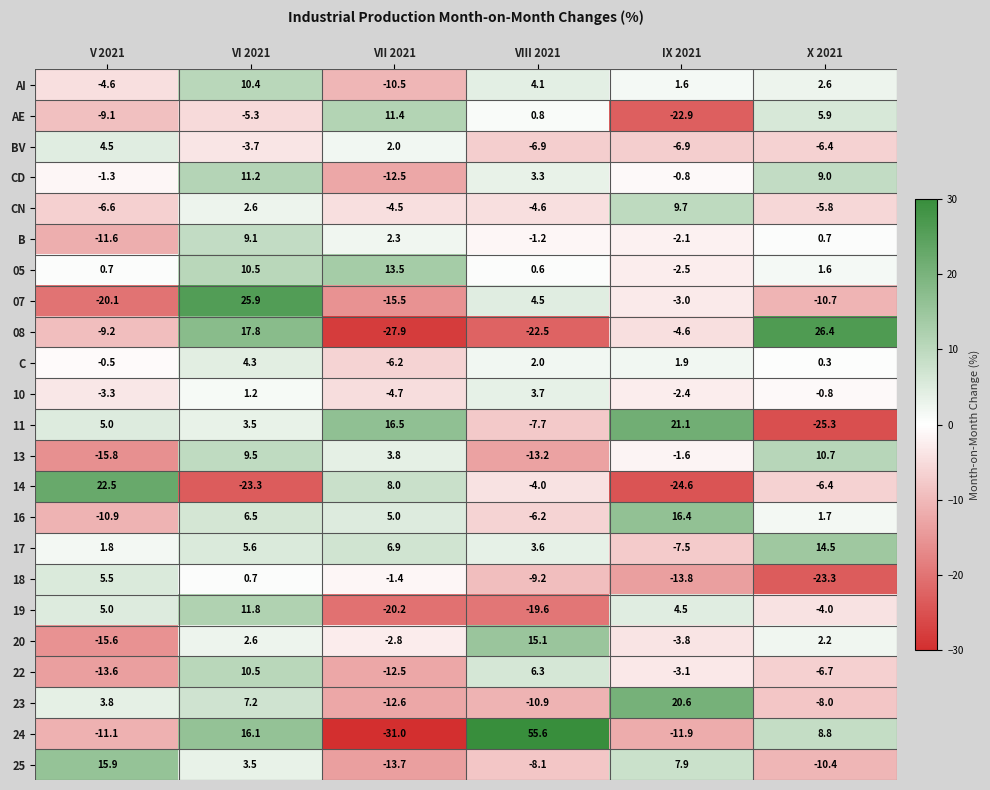

What is the smallest value displayed?

-31.0